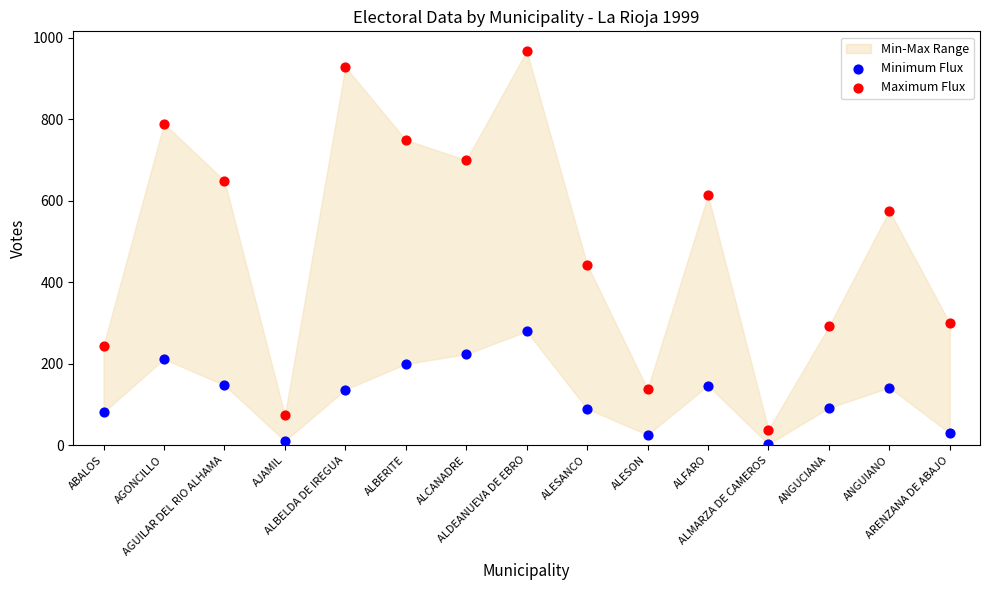

Which series reaches the minimum Y coordinate?

Minimum Flux